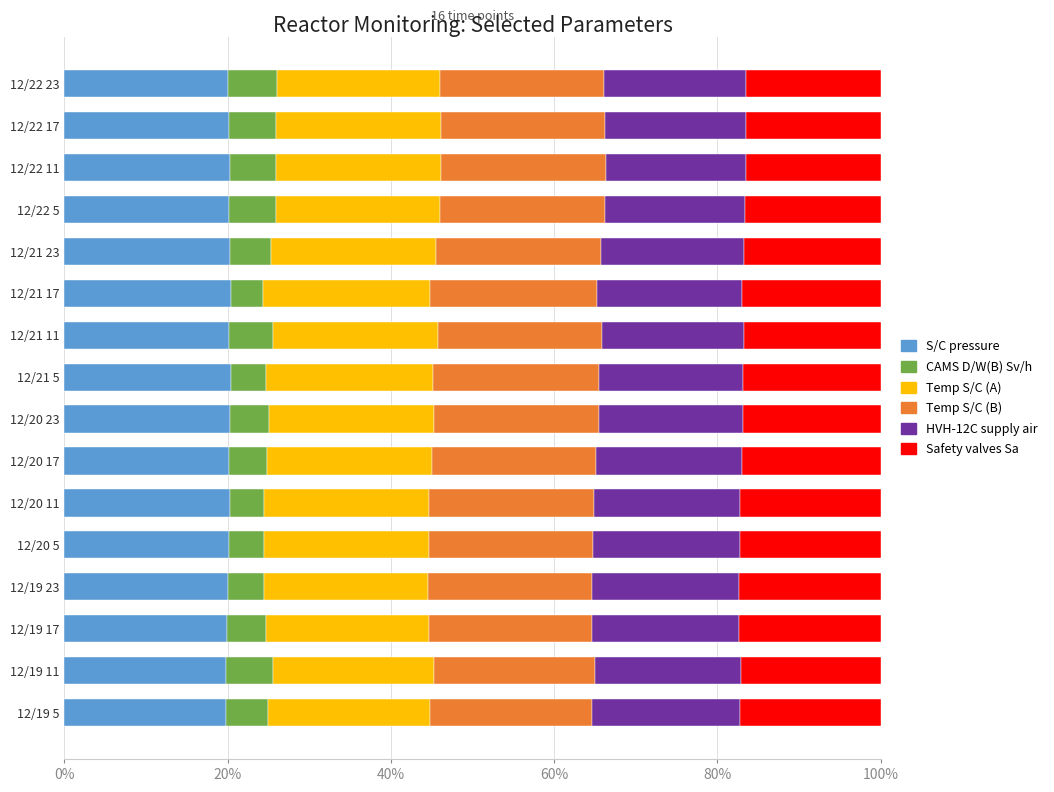

What are all the series names shown in the legend?

S/C pressure, CAMS D/W(B) Sv/h, Temp S/C (A), Temp S/C (B), HVH-12C supply air, Safety valves Sa